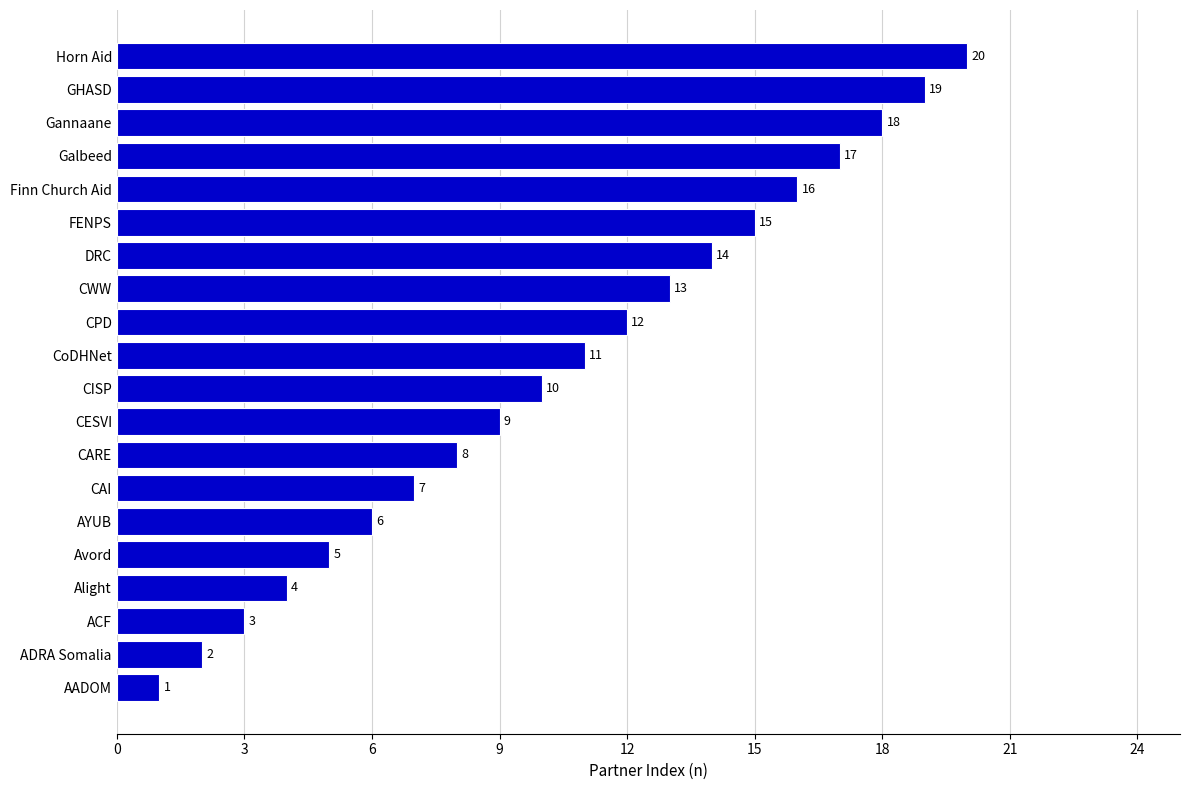

Where is the data nearest to the value 10?

CISP